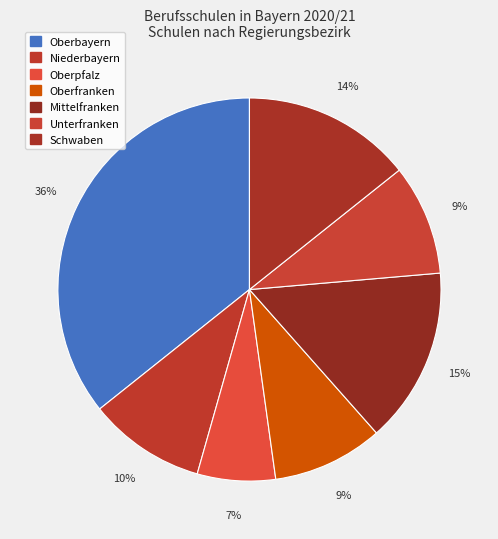

Which has a higher value, Oberpfalz or Oberbayern?

Oberbayern